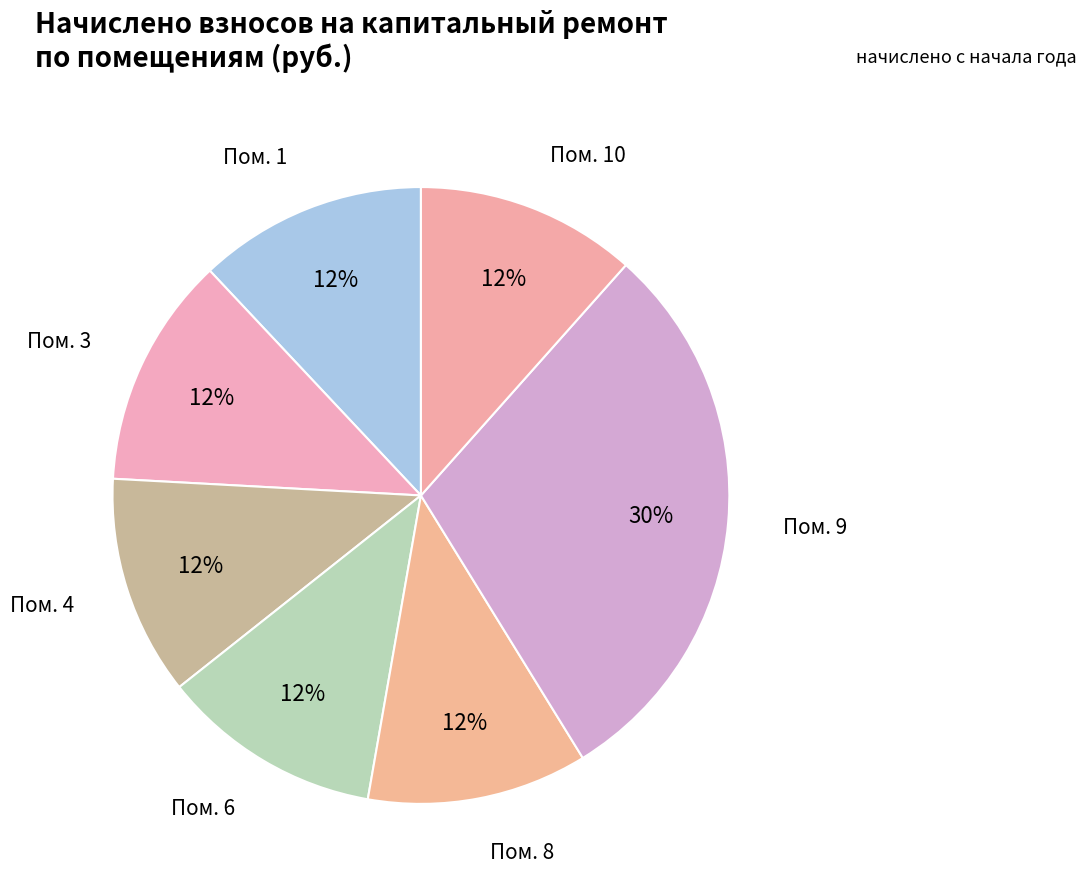

Which category has the biggest portion of the pie?

9